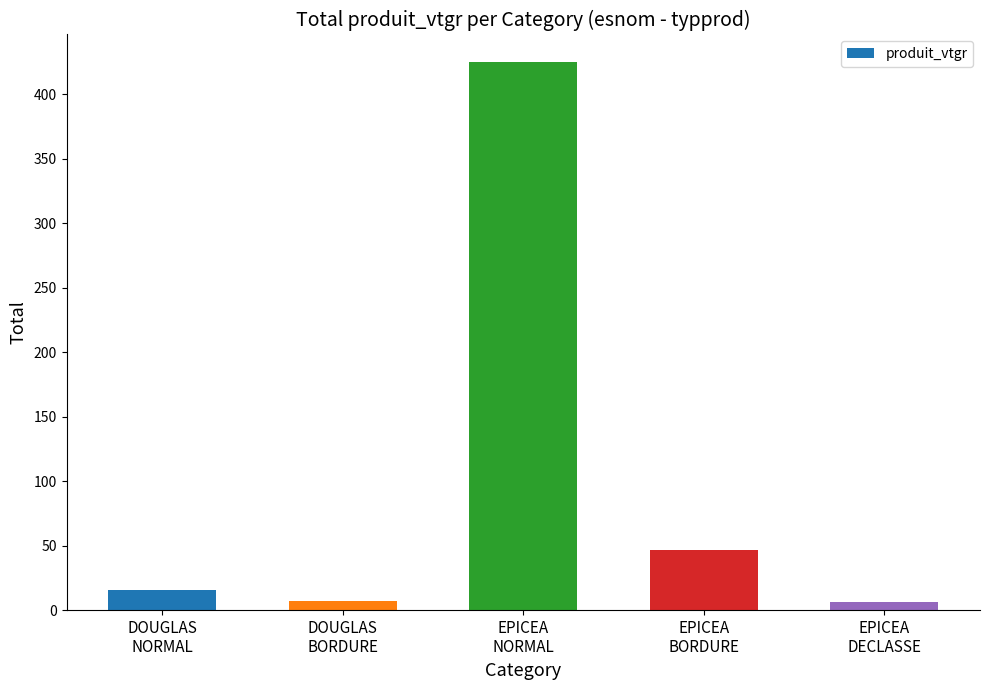

What is the change in value from DOUGLAS
NORMAL to EPICEA
NORMAL?

+409.5